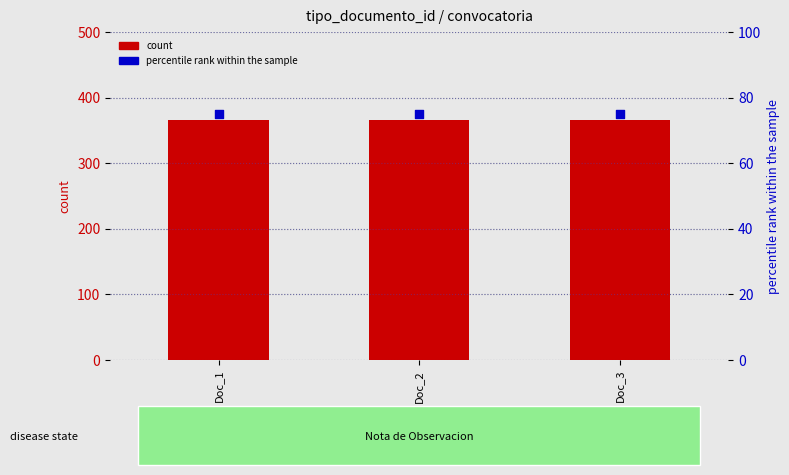

What is the total value across all series at Doc_2?

441